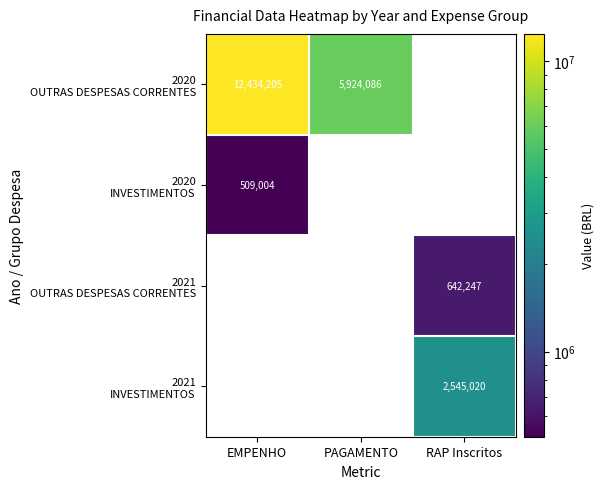

What is the total value across all series at PAGAMENTO?

5924086